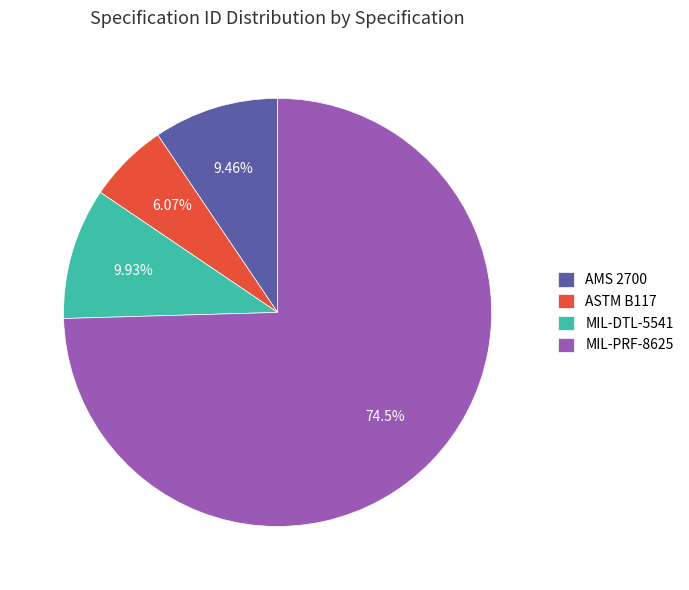

Combined, do MIL-PRF-8625 and AMS 2700 account for over 50%?

Yes